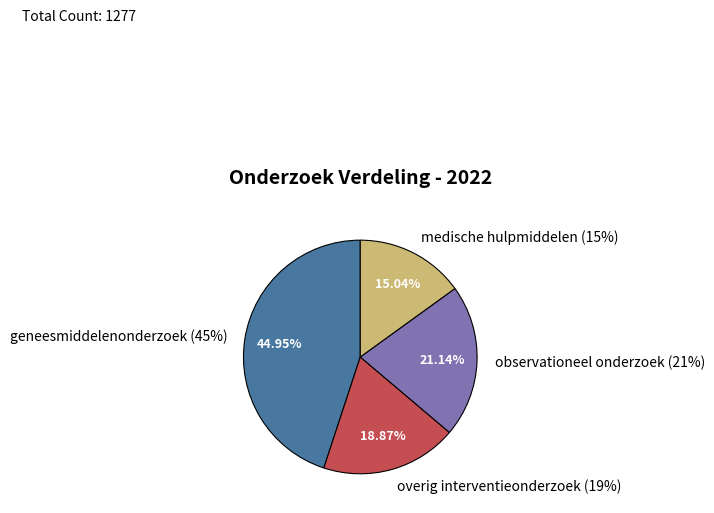

Which slice is the largest?

geneesmiddelenonderzoek (45%)